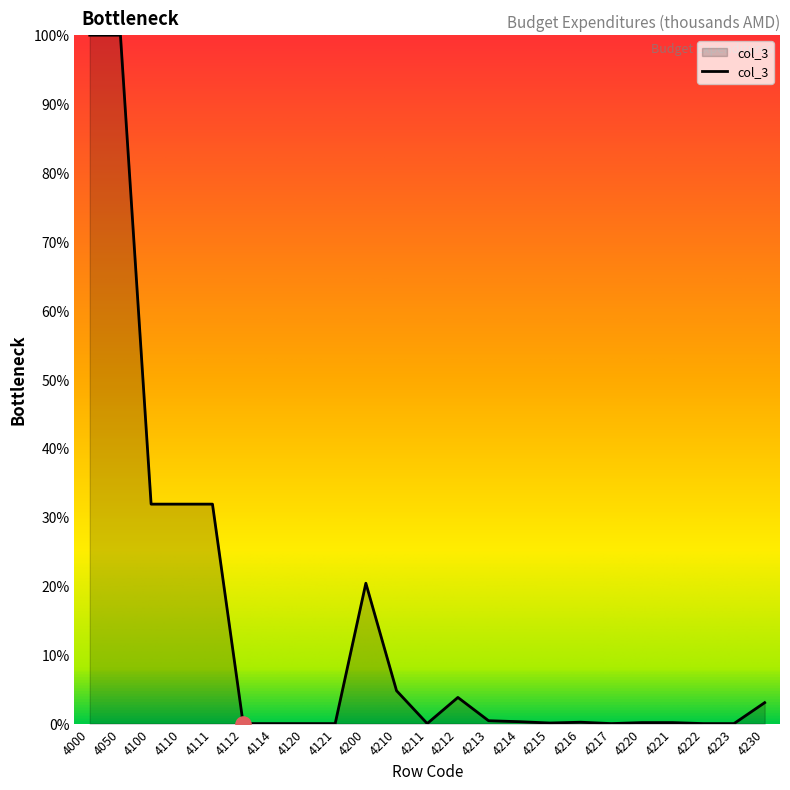

Between 4211 and 4200, which is larger?

4200